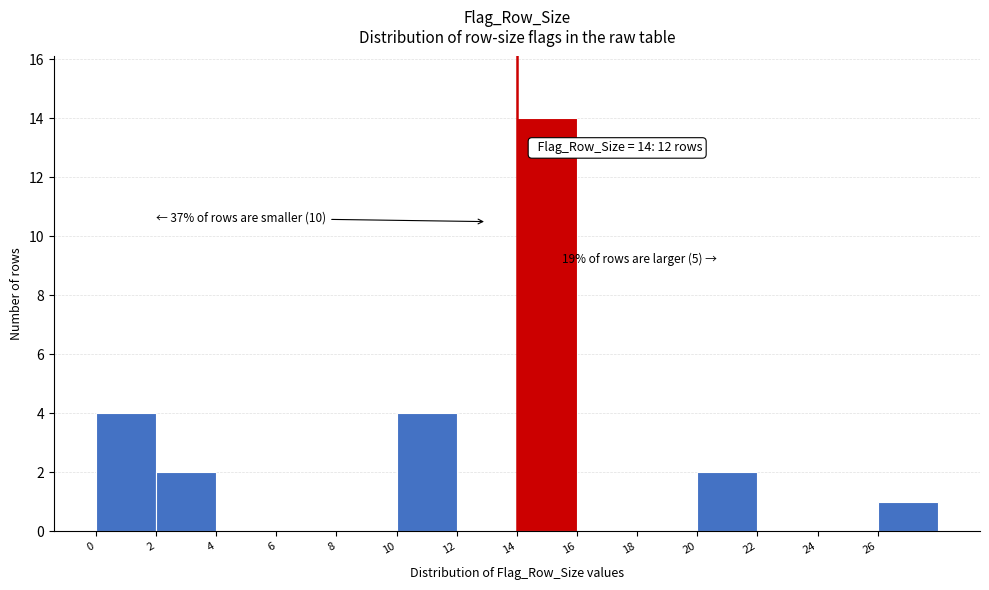

Which range on the x-axis has the tallest bar?

14 to 16